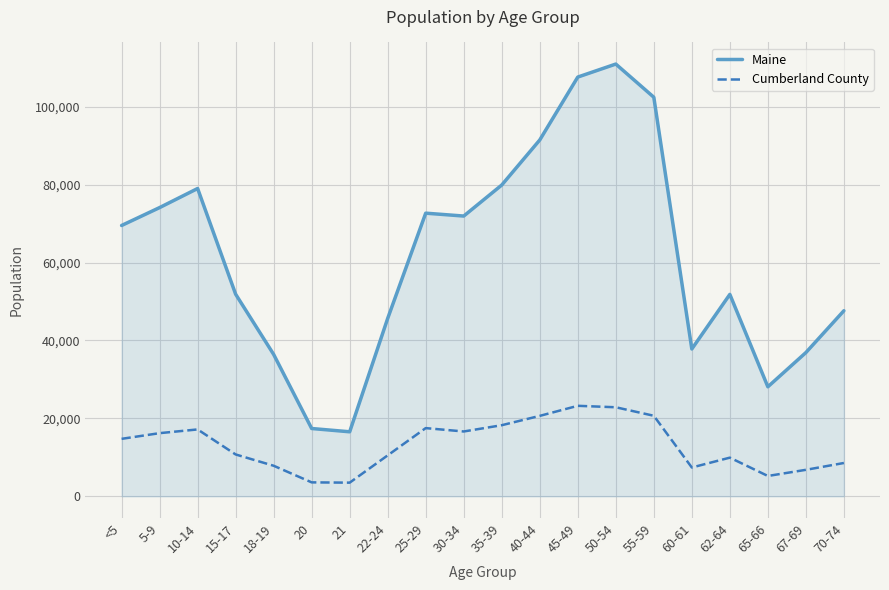

Which series has the largest range (max minus min)?

Maine